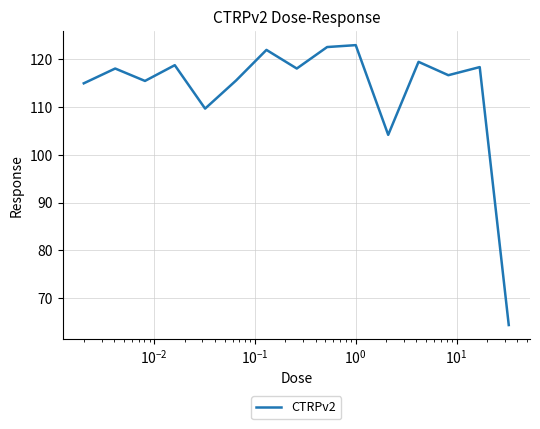

What is the sum of all values?

1701.5